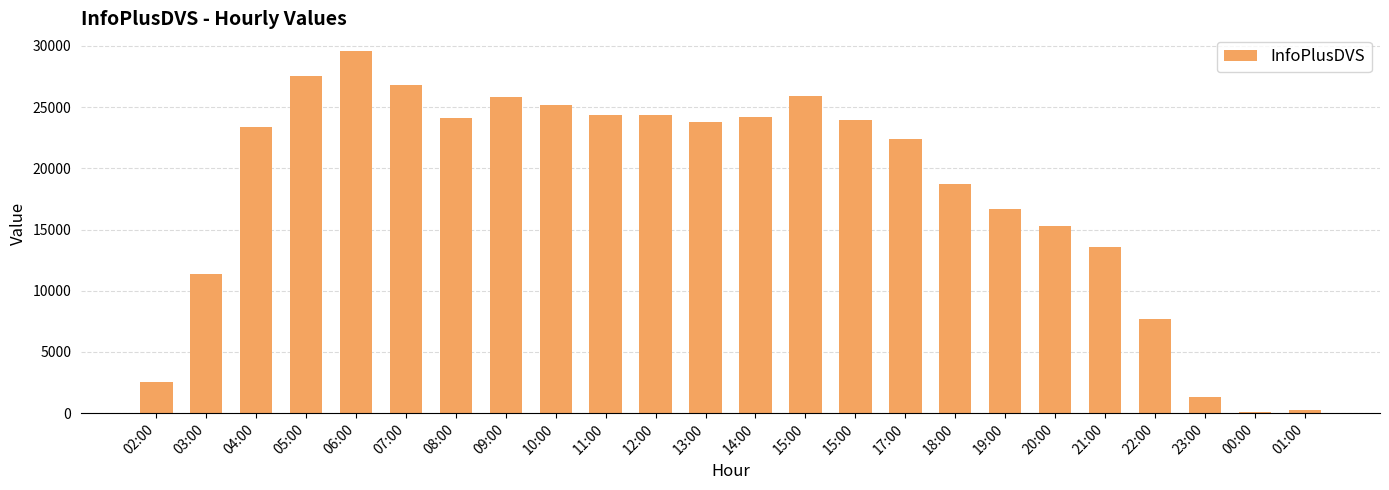

How many bars are there in total?

24